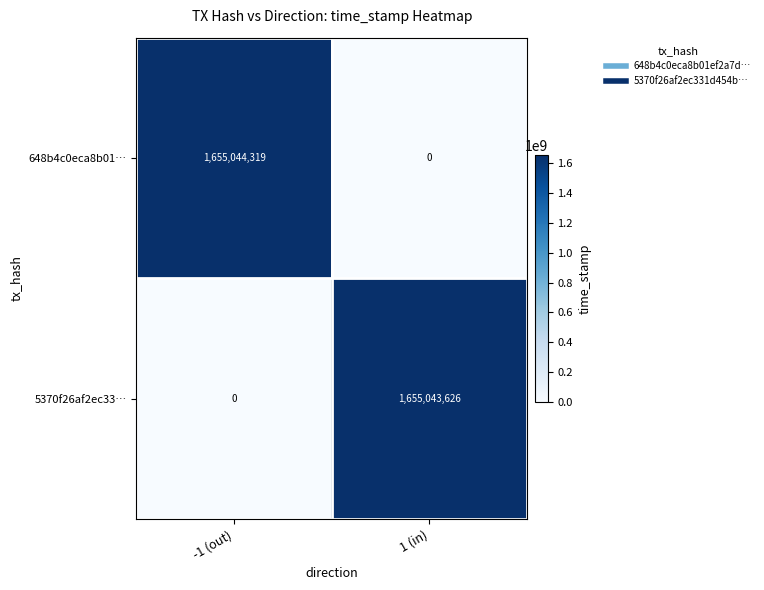

What is the maximum value shown in the chart?

1655044319